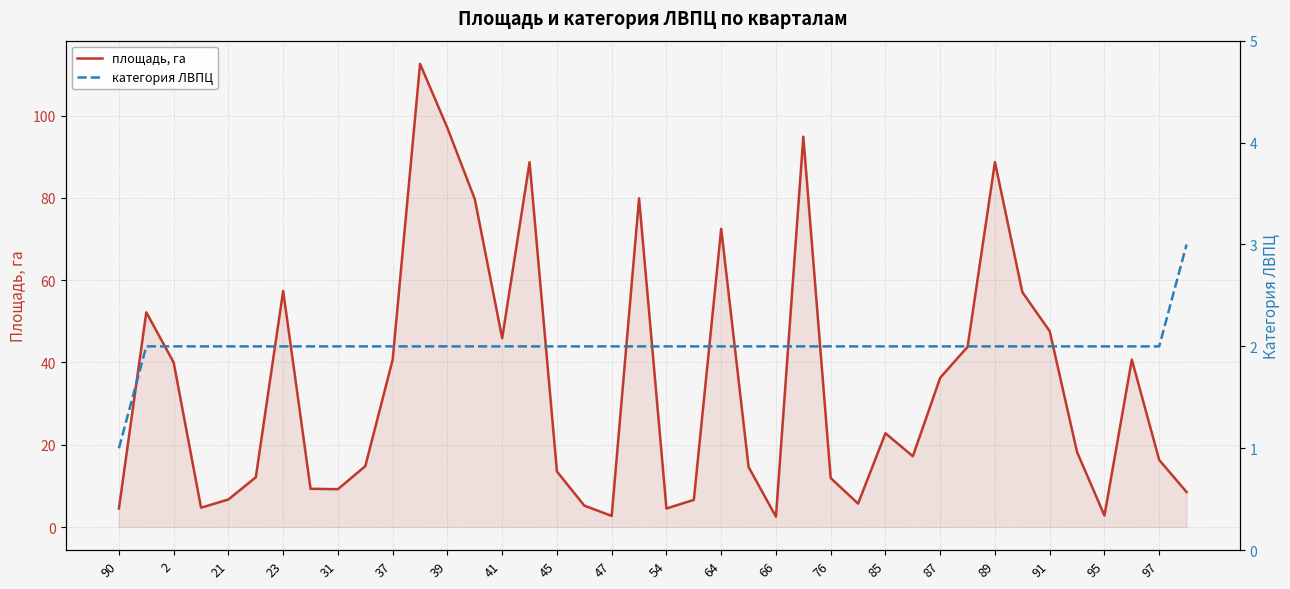

True or false: площадь, га has a value of 7.4 at 97.

False